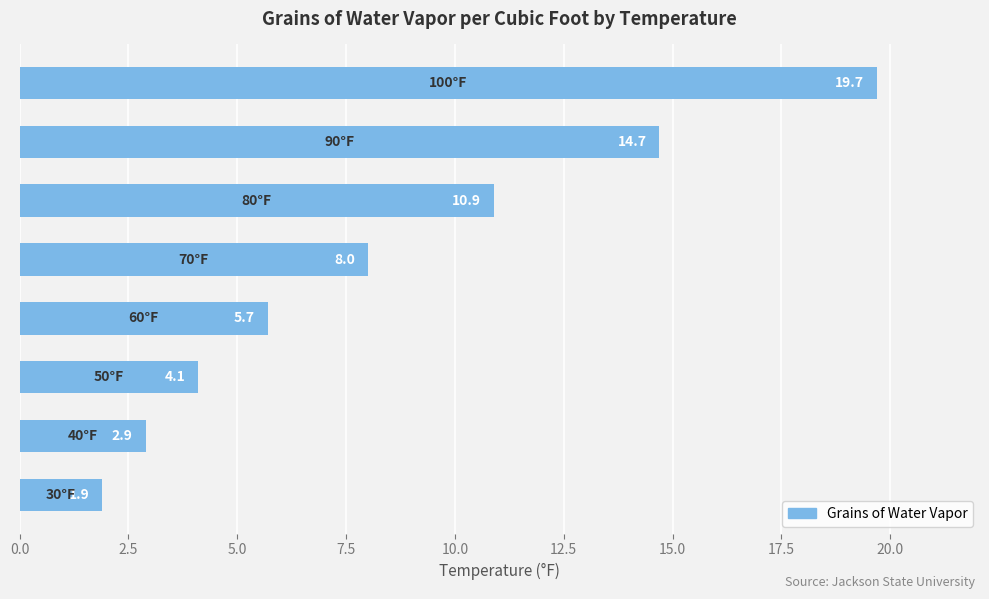

What is the difference between the maximum and second lowest values?

16.8